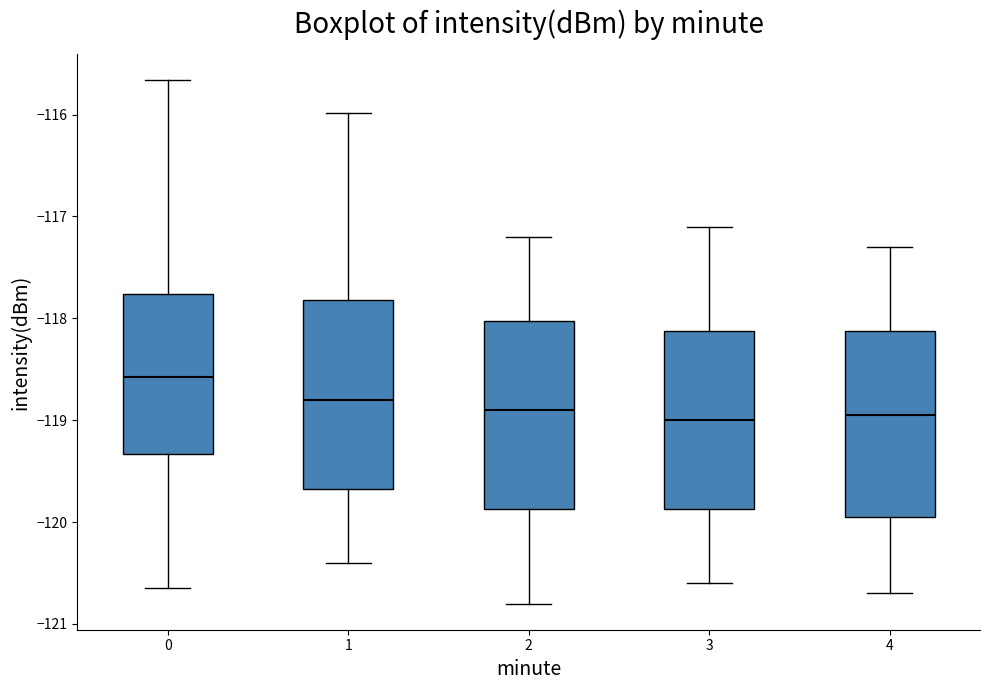

Reading left to right, read every box against the y-axis: the position of its median line, the range the box covers, and the ends of its whiskers. The values are not printed on the chart, so give them approximately, as read against the axis.

0: median -118.6, box -119.3 to -117.8, whiskers -120.6 to -115.7
1: median -118.8, box -119.7 to -117.8, whiskers -120.4 to -116.0
2: median -118.9, box -119.9 to -118.0, whiskers -120.8 to -117.2
3: median -119.0, box -119.9 to -118.1, whiskers -120.6 to -117.1
4: median -118.9, box -119.9 to -118.1, whiskers -120.7 to -117.3